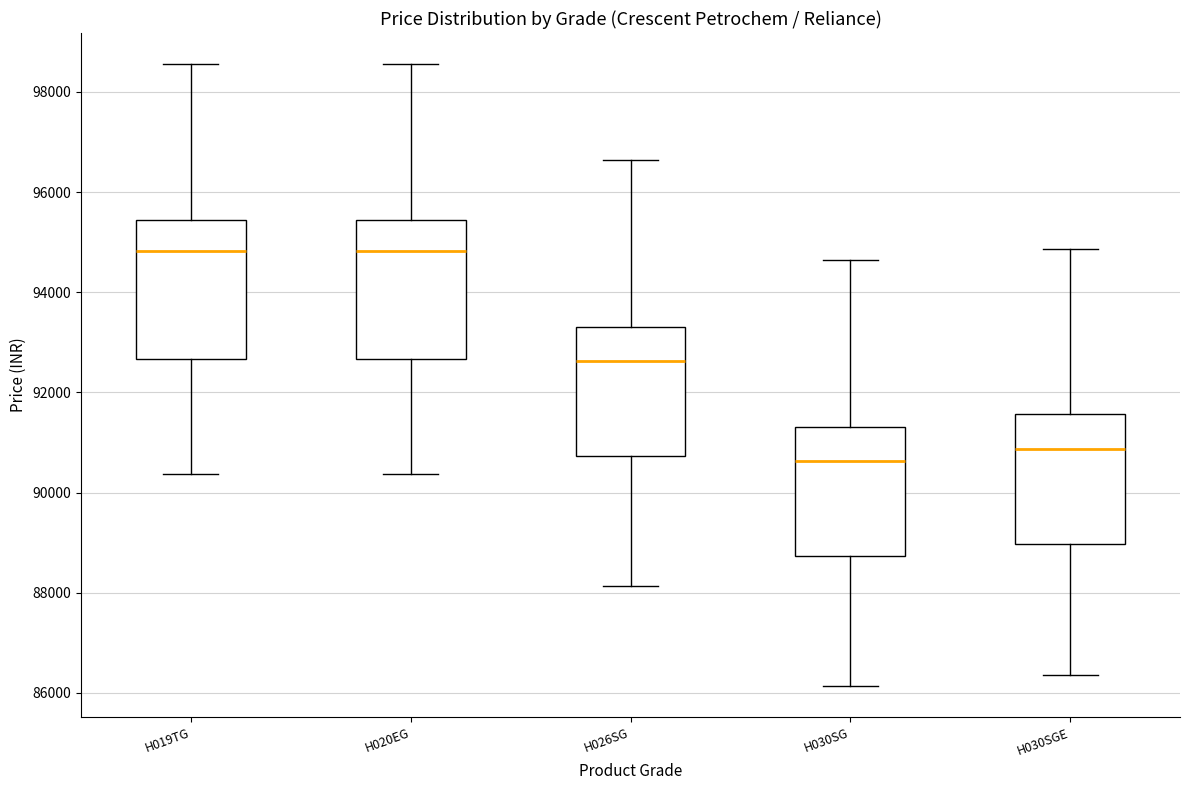

Reading left to right, transcribe this box plot: for each box, give where its median line is, the range the box spans, and where its two whiskers end, as read against the y-axis. The values are not printed on the chart, so give them approximately, as read against the axis.

H019TG: median 94800, box 92600 to 95400, whiskers 90400 to 98600
H020EG: median 94800, box 92600 to 95400, whiskers 90400 to 98600
H026SG: median 92600, box 90800 to 93400, whiskers 88200 to 96600
H030SG: median 90600, box 88800 to 91400, whiskers 86200 to 94600
H030SGE: median 90800, box 89000 to 91600, whiskers 86400 to 94800